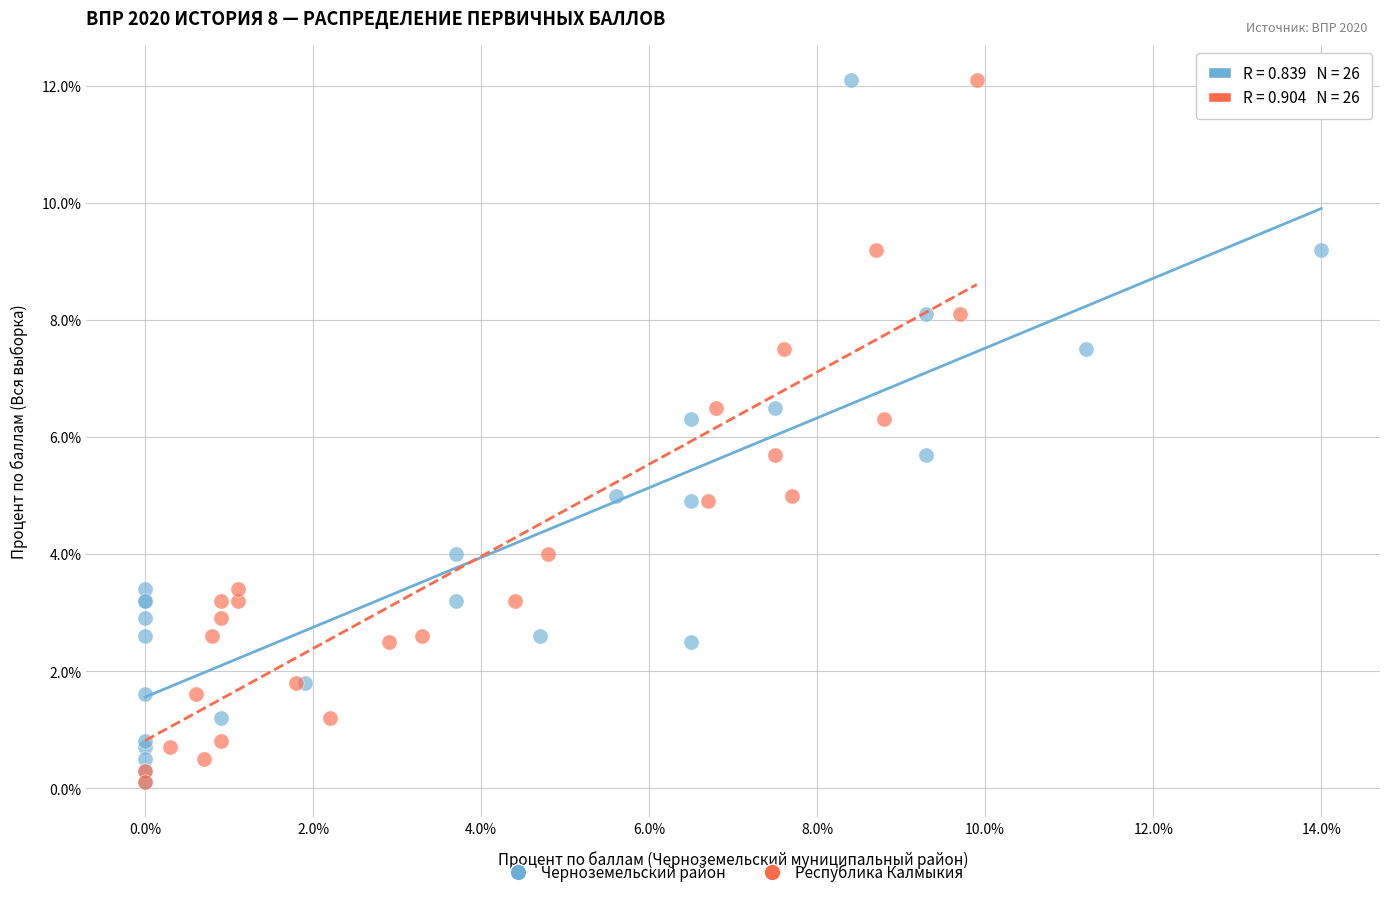

What are all the series names shown in the legend?

Черноземельский район, Республика Калмыкия